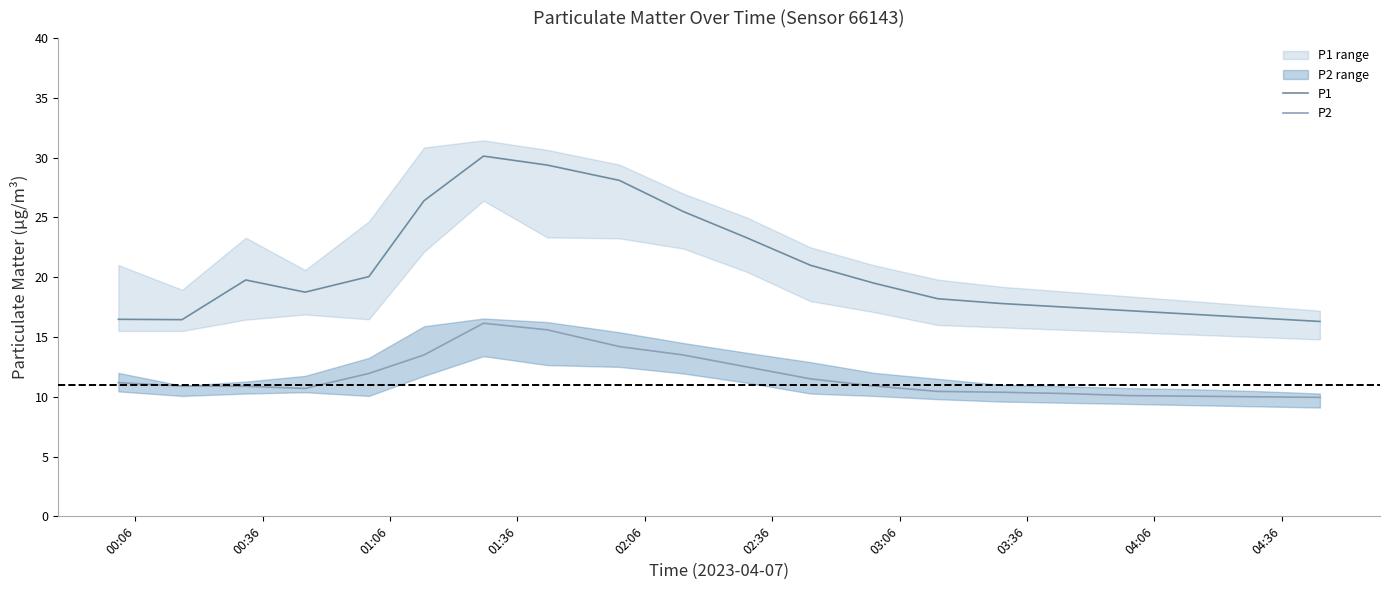

What is the difference between the second highest and second lowest values in the P2 series?

5.6